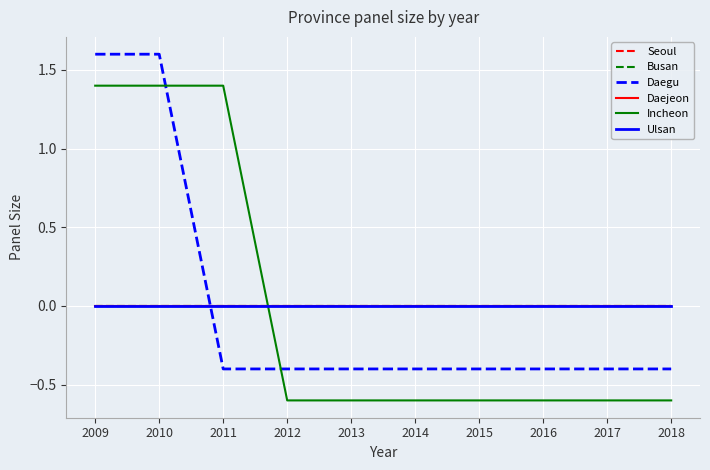

What is the difference between the maximum and minimum values in the Incheon series?

2.0